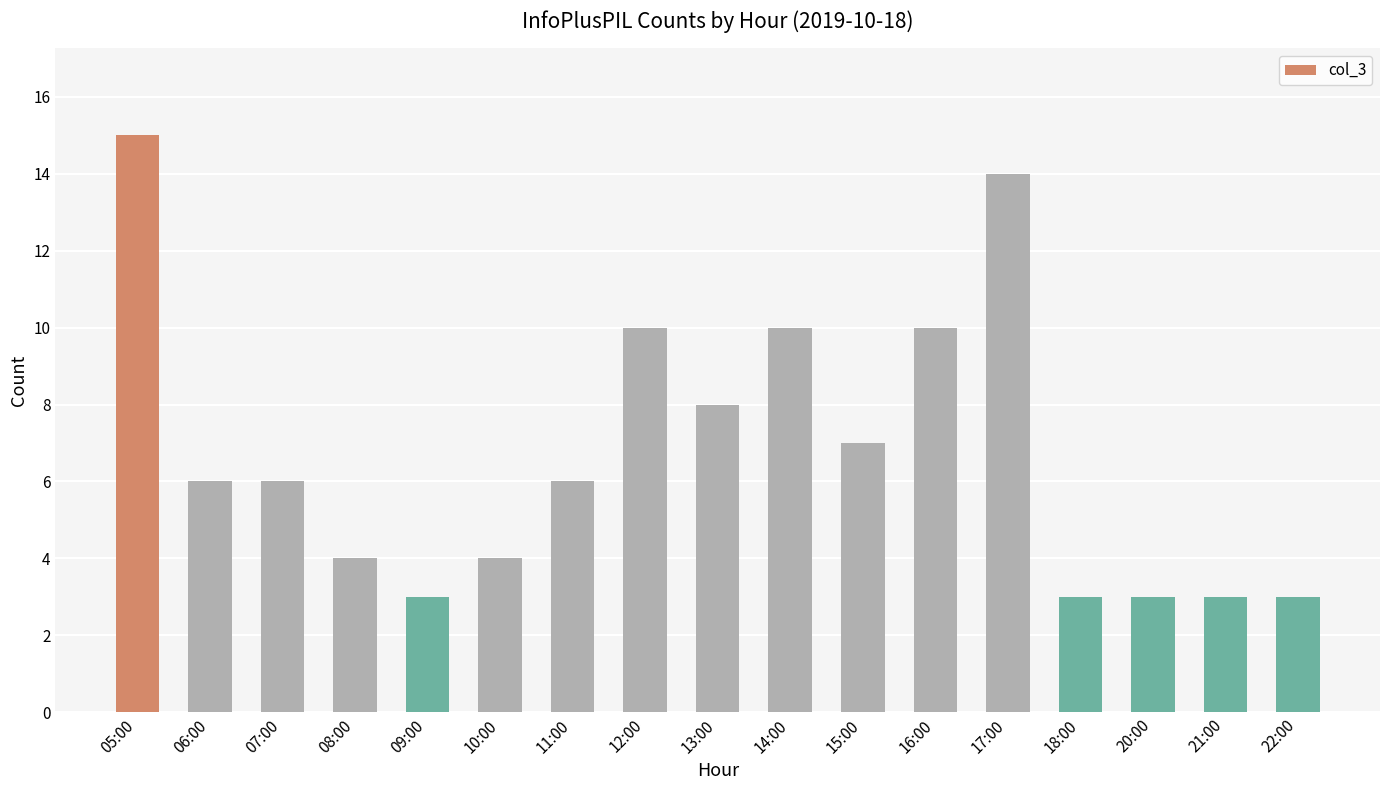

What is the average value?

7